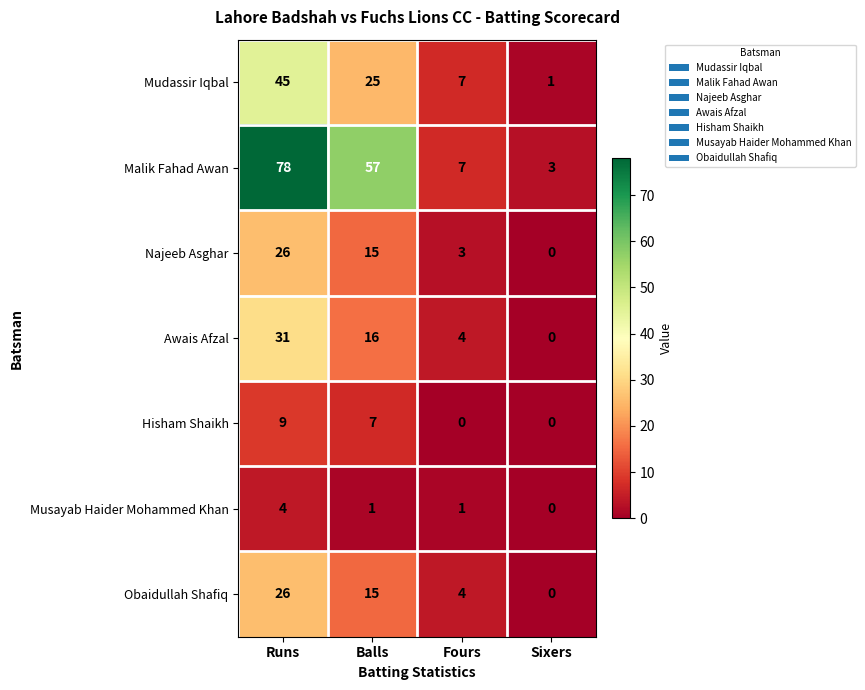

Which series has the largest total across all categories?

Malik Fahad Awan